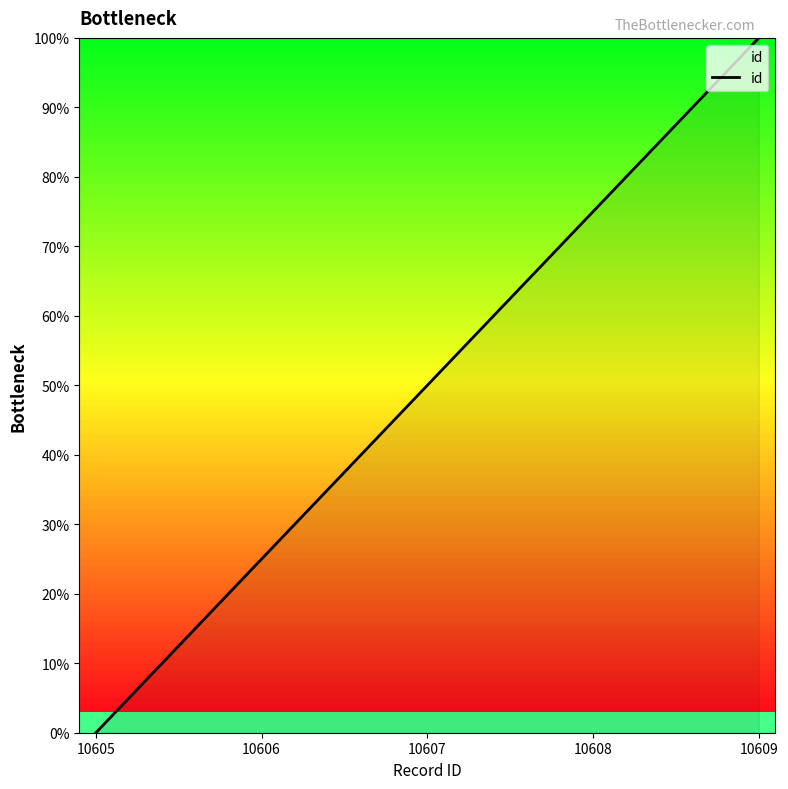

How many values are below 50?

2